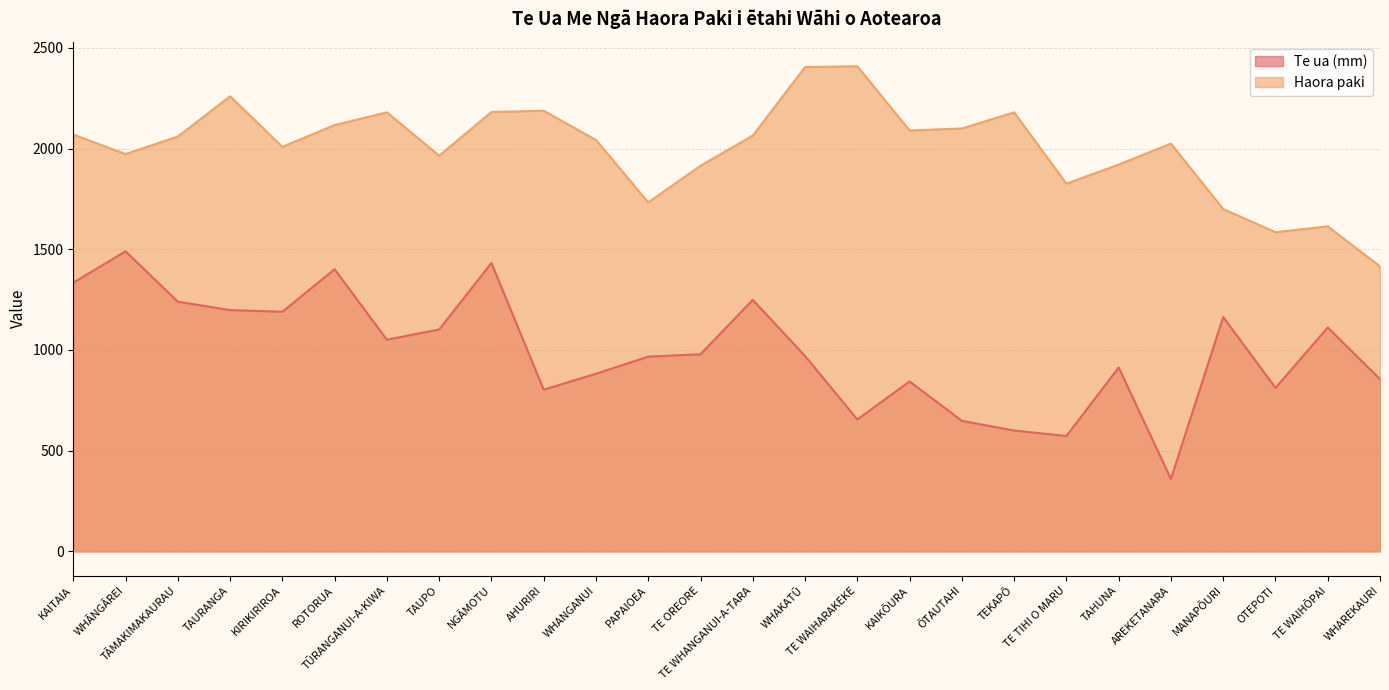

What position from the right is TEKAPŌ?

8